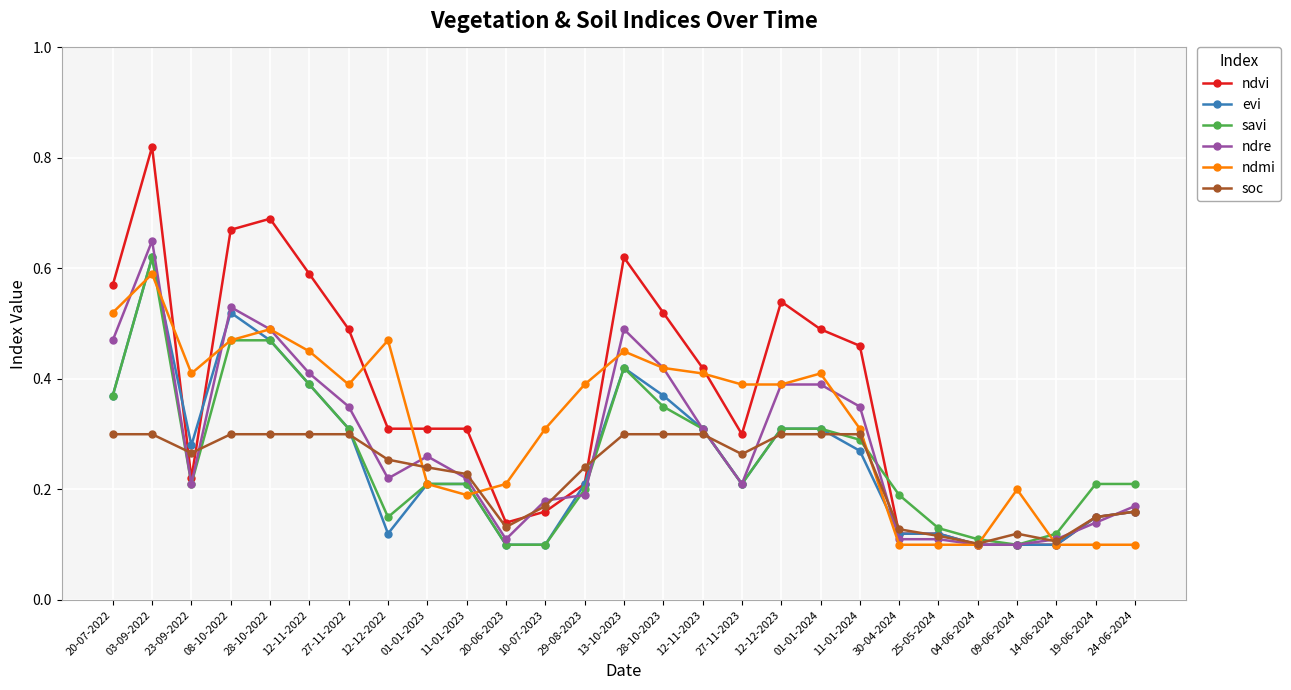

True or false: ndre has a value of 0.6 at 28-10-2023.

False